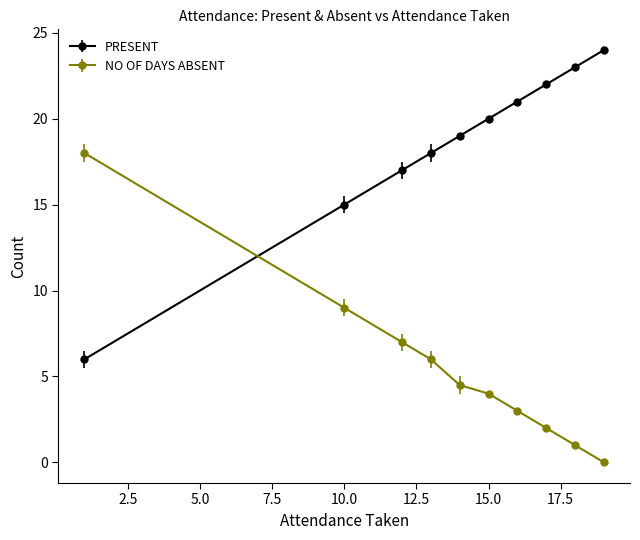

How many data points does each series have?

10